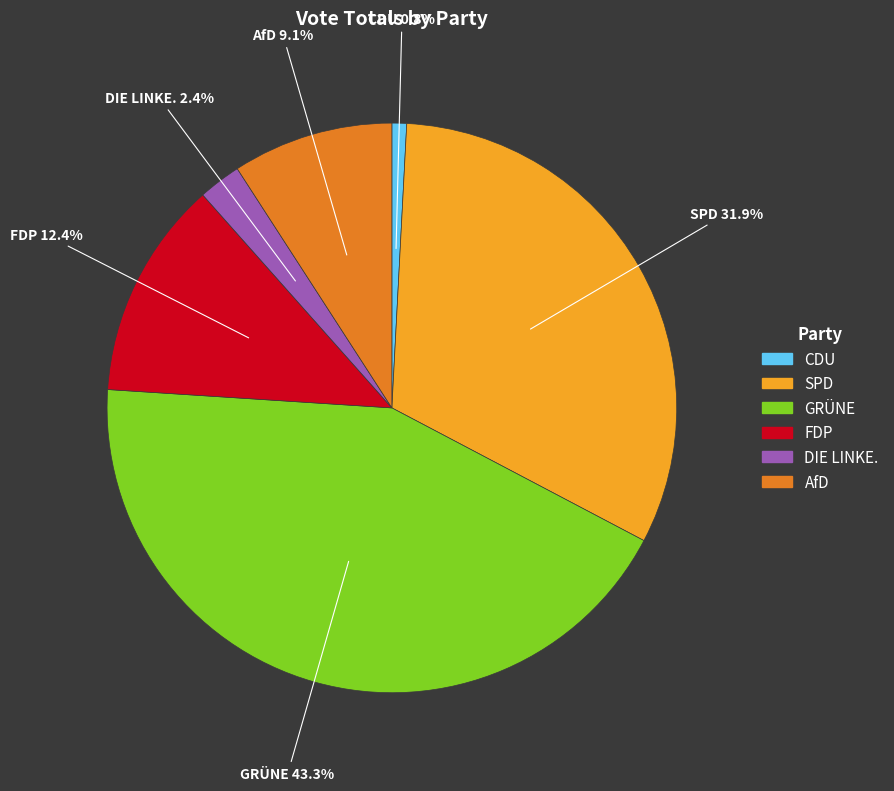

How much of the chart is everything except FDP?

87.6%